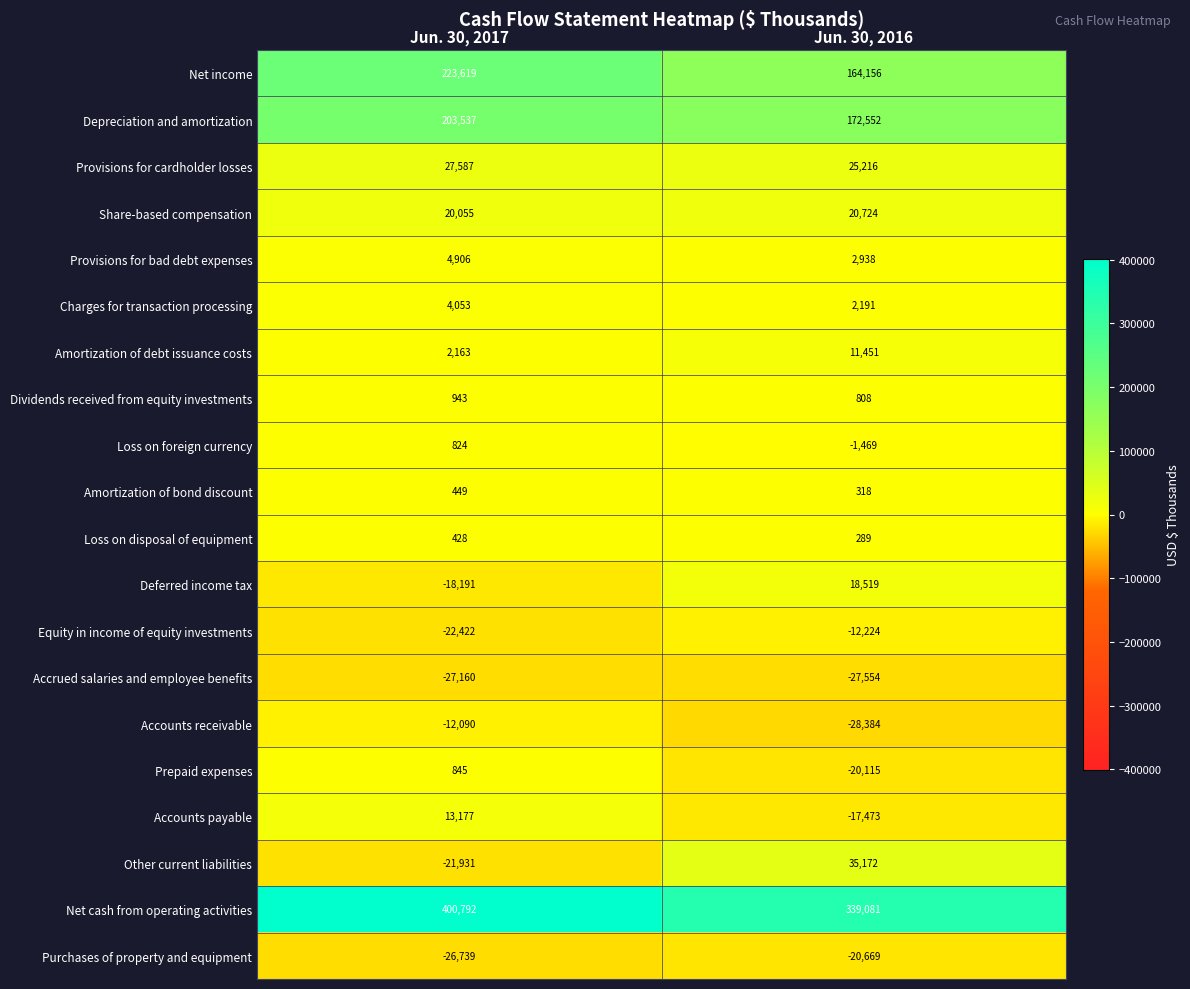

Which label corresponds to the smallest value in the chart?

Jun. 30, 2016